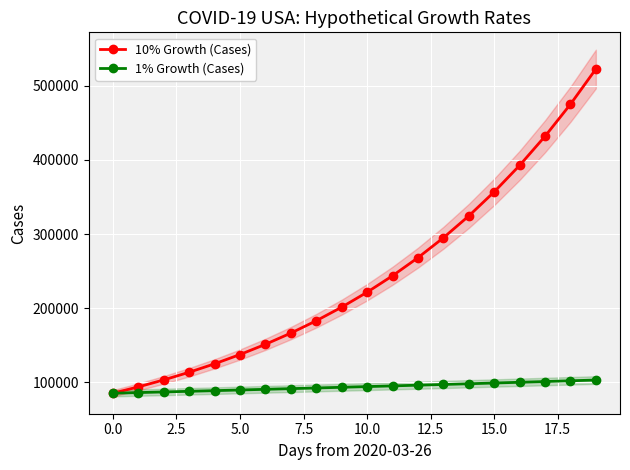

What is the value of the 1% Growth (Cases) point at the 19th from the left?

102192.9